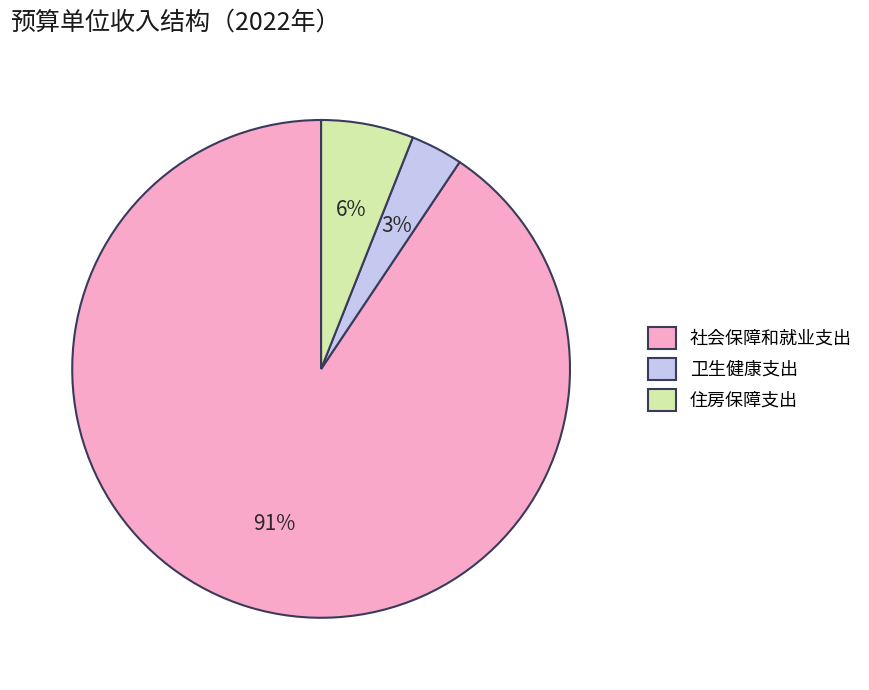

What percentage is the 社会保障和就业支出 slice, to the nearest percent?

91%